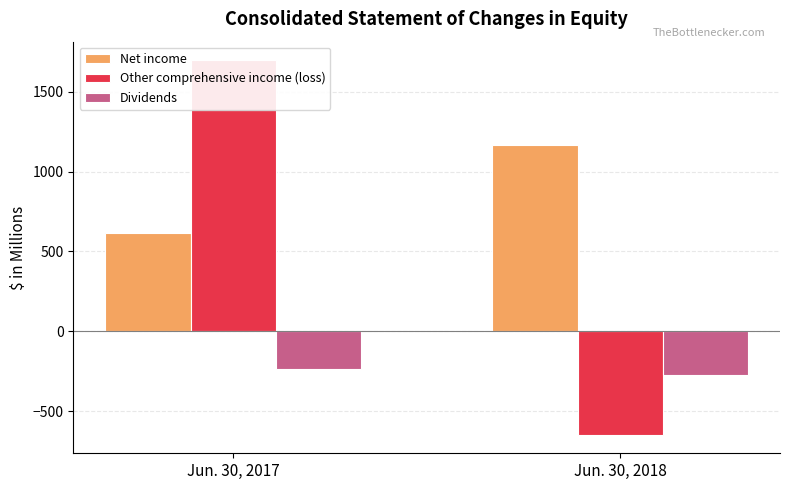

How many bars are there in total?

6